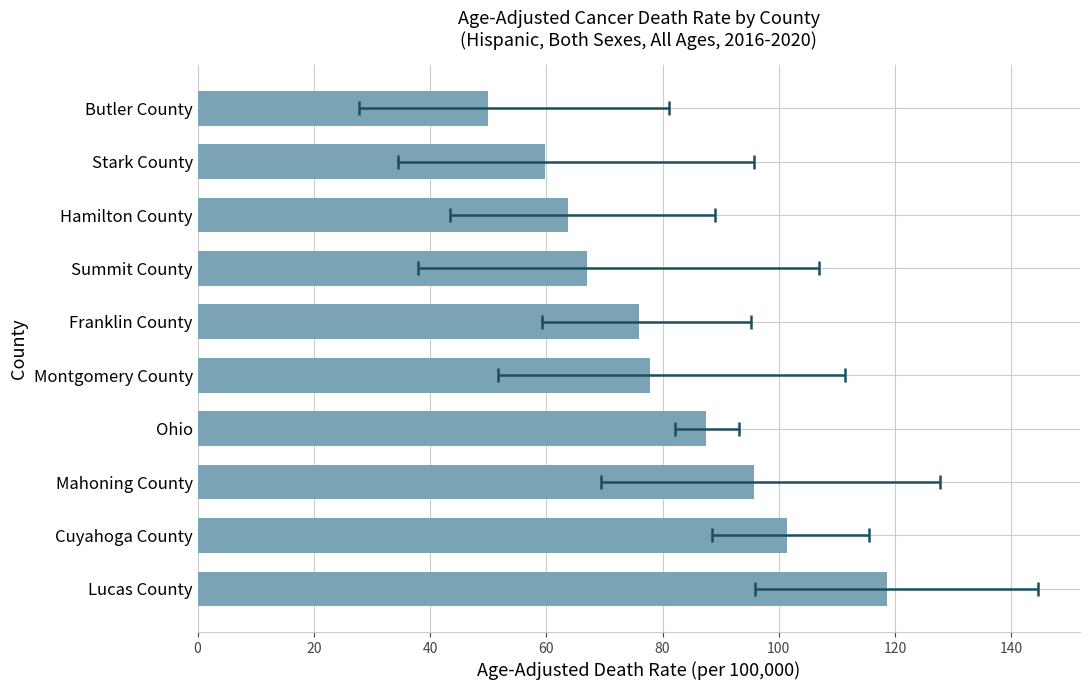

Does the chart contain any negative values?

No